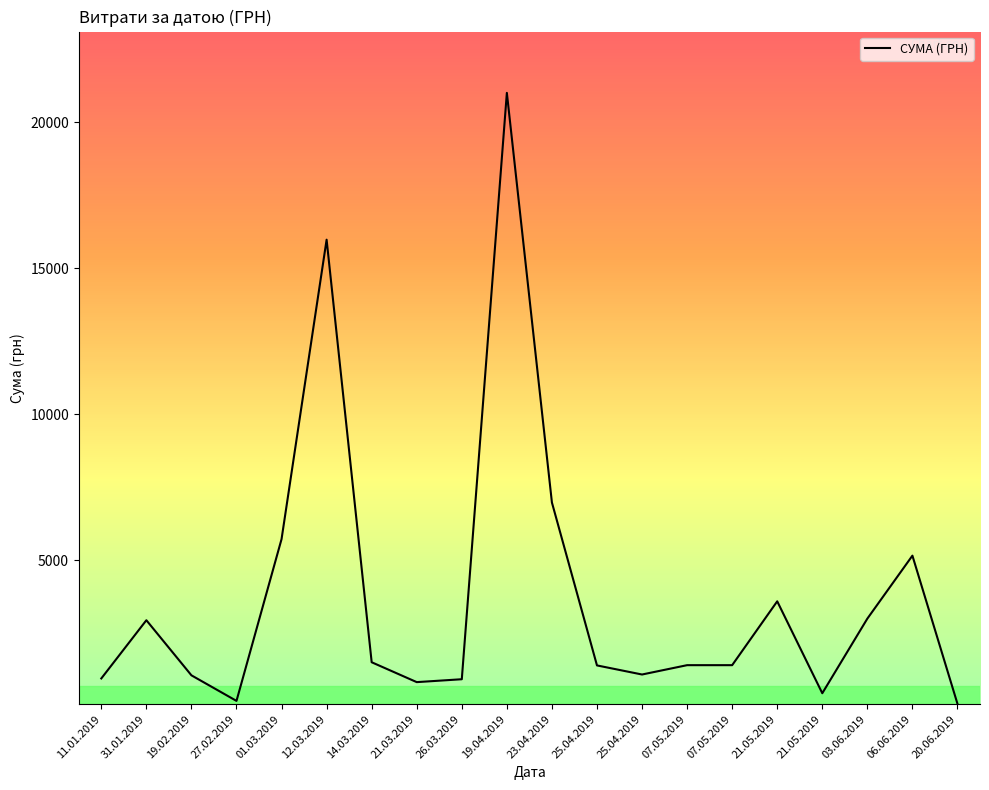

How many lines are shown in the chart?

1